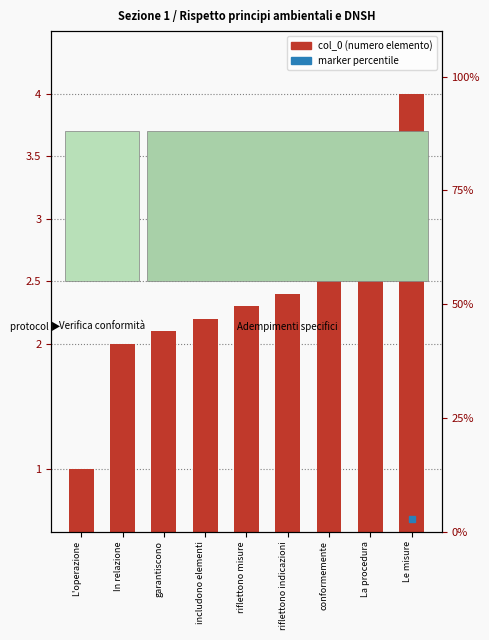

What is the average value?

2.4